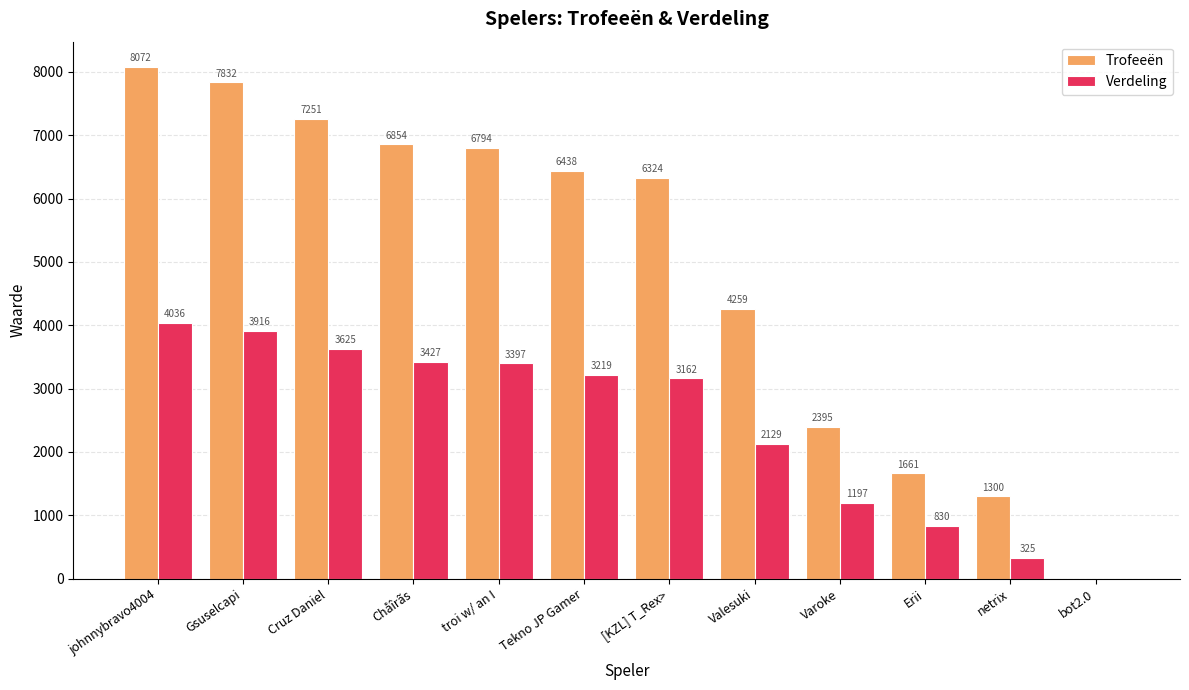

Where is Verdeling nearest to the value 2018?

Valesuki